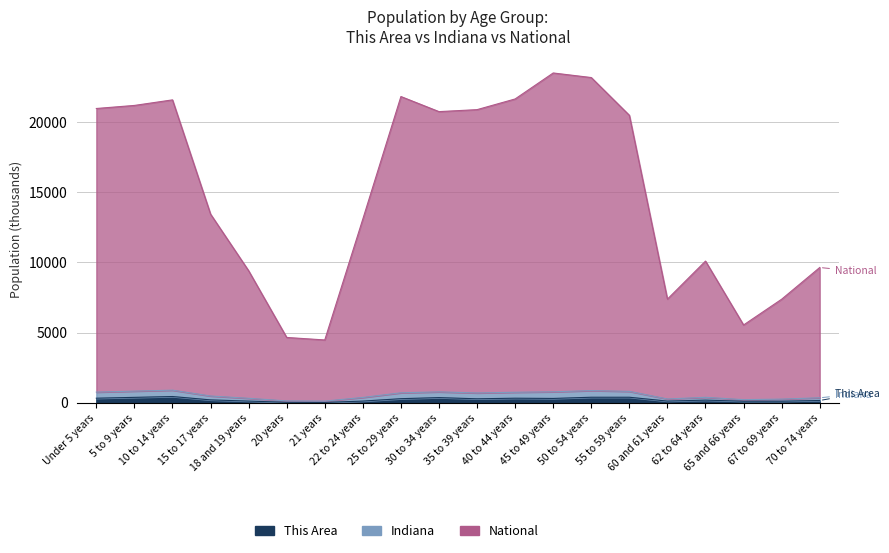

Does the chart display data point markers on the line(s)?

No